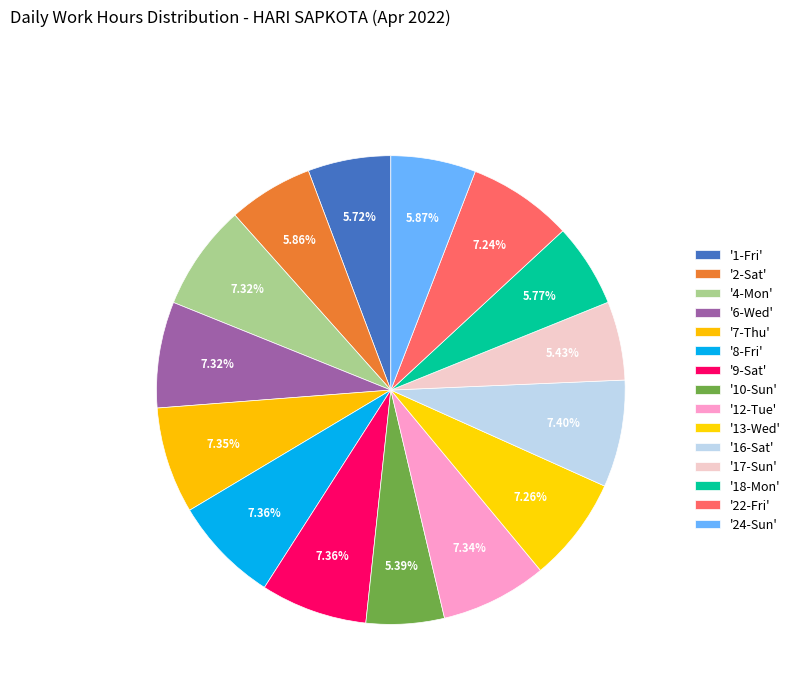

Which slice is the largest?

16-Sat